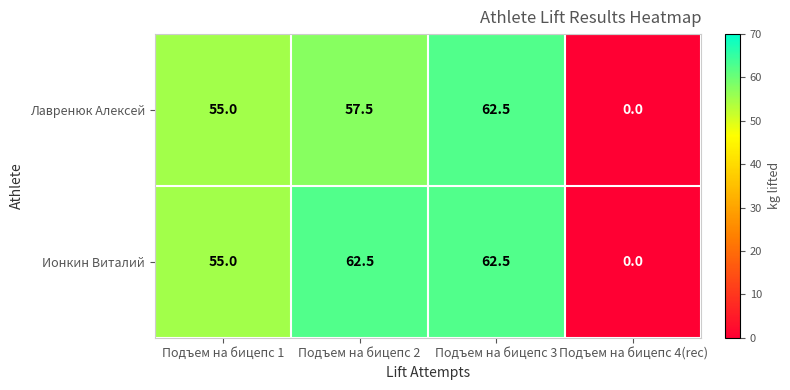

Which series changed the most between Подъем на бицепс 2 and Подъем на бицепс 4(rec)?

Ионкин Виталий